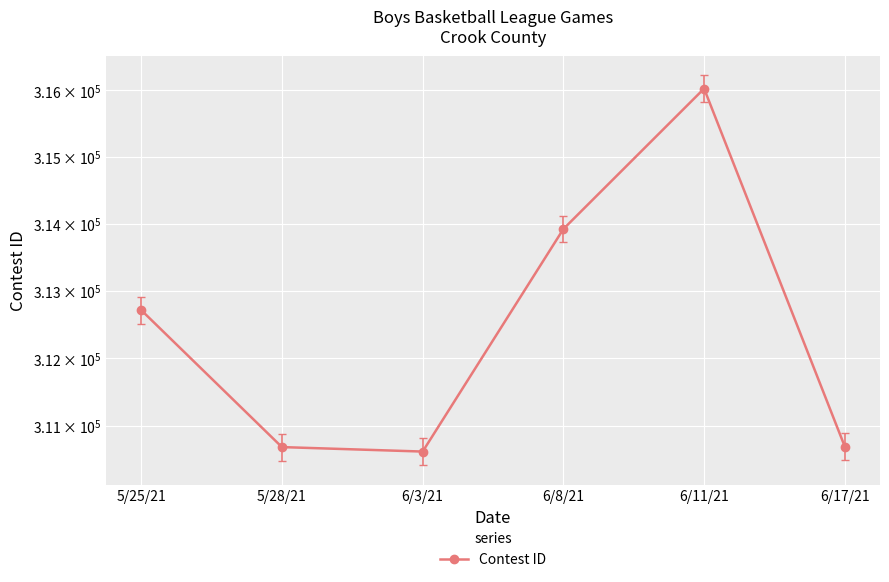

Where does the data first go above 312714?

6/8/21